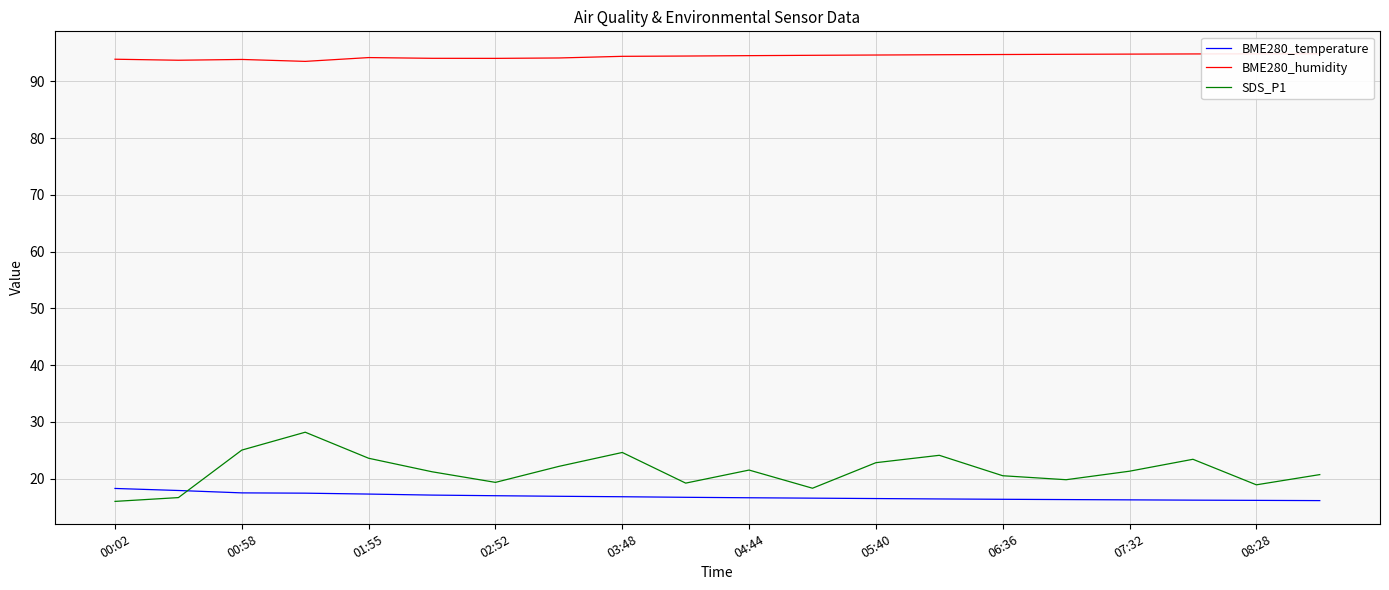

Which series has the largest total across all categories?

BME280_humidity